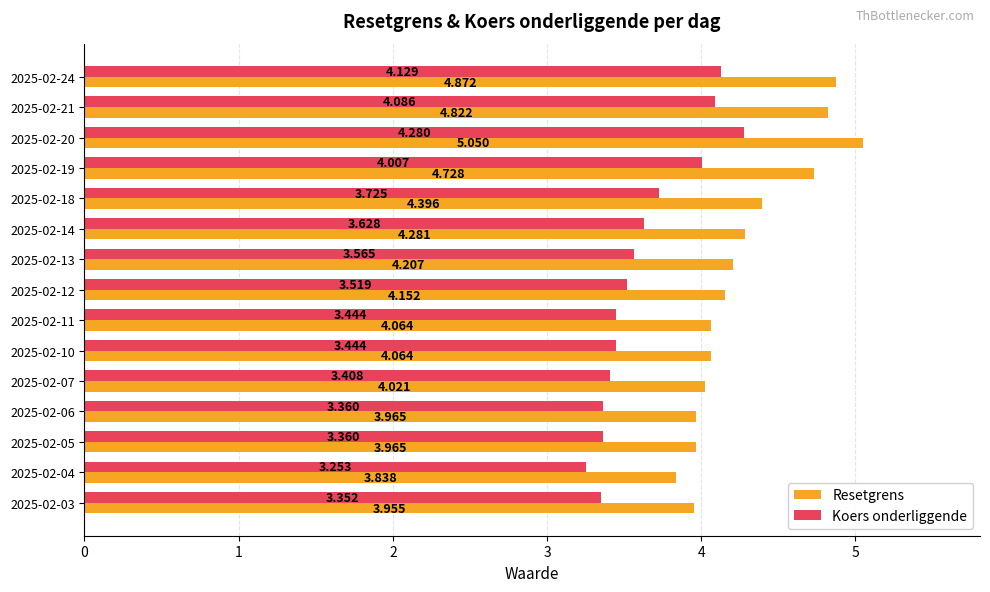

Rank the series at 2025-02-03 from highest to lowest value.

Resetgrens, Koers onderliggende